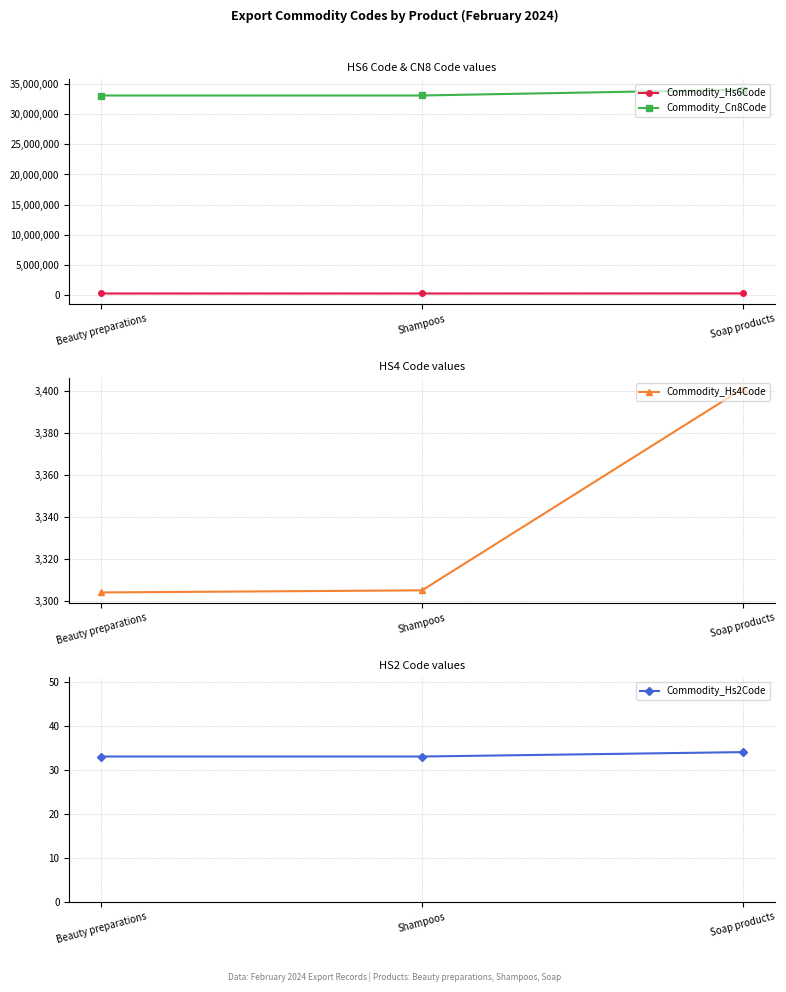

Is it true that Commodity_Cn8Code equals 34011900 at Soap products?

True